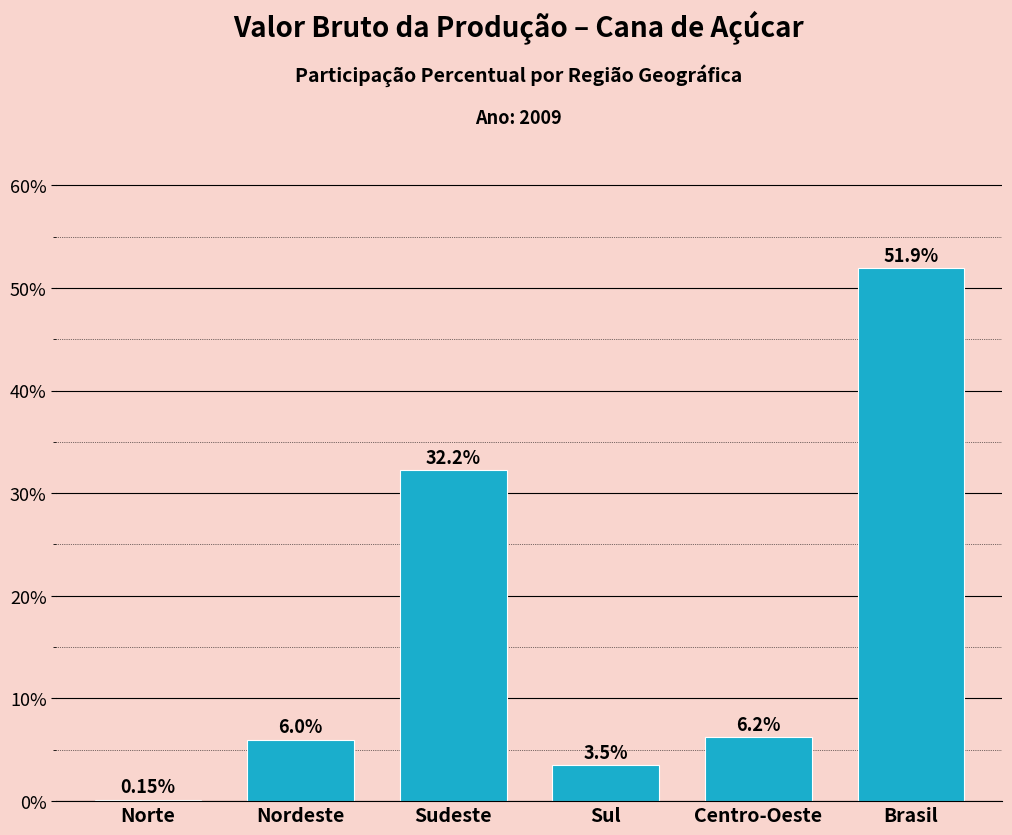

Which category has the highest value across all series?

Brasil